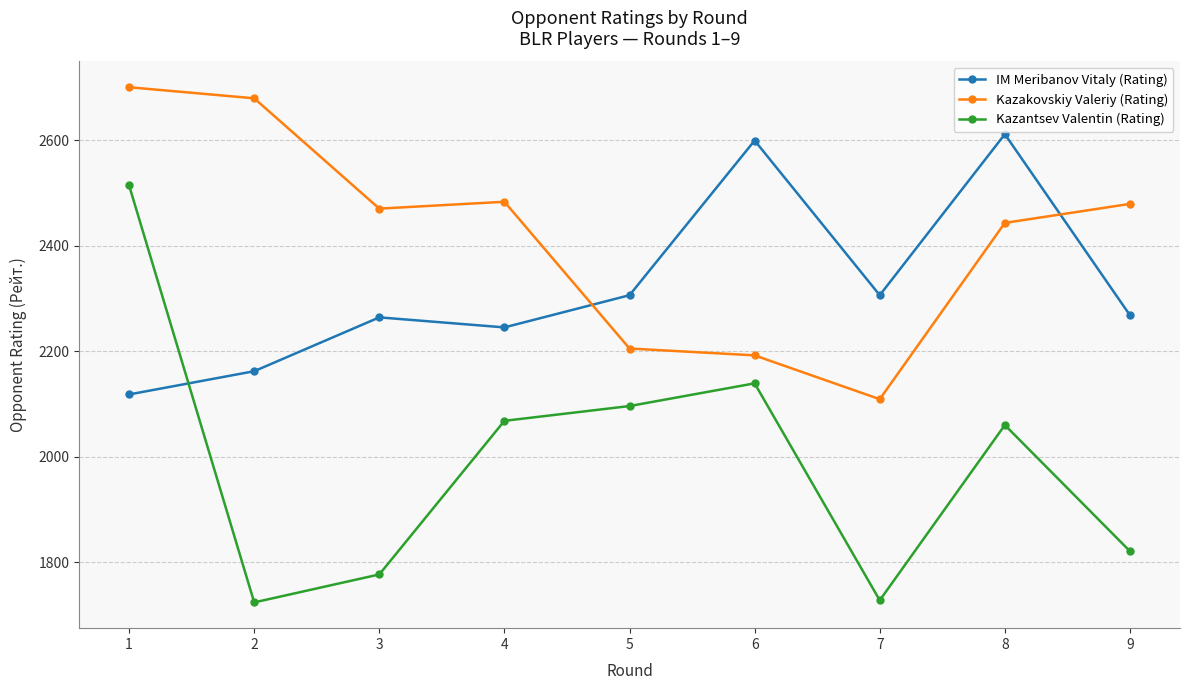

What is the lowest value of the Kazakovskiy Valeriy (Rating) series?

2109